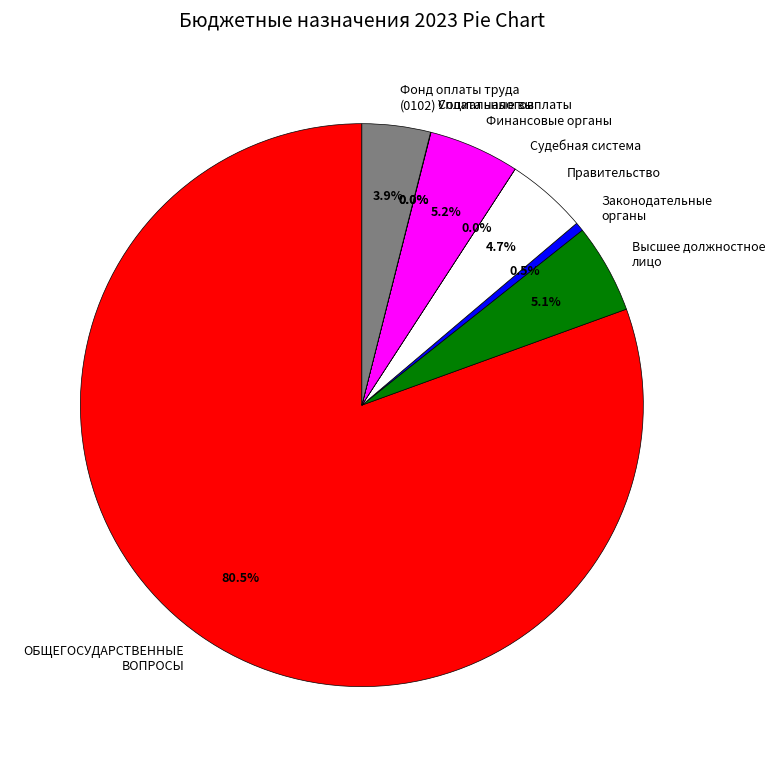

What is the largest slice in the pie chart?

ОБЩЕГОСУДАРСТВЕННЫЕ ВОПРОСЫ